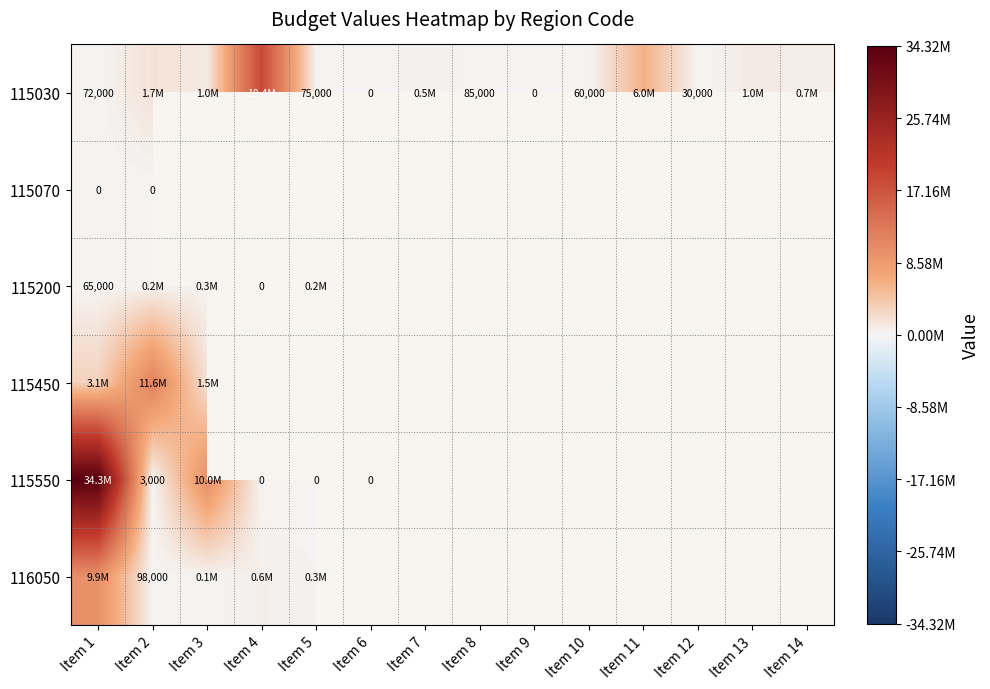

Is it true that 115030 equals 30000 at Item 12?

True